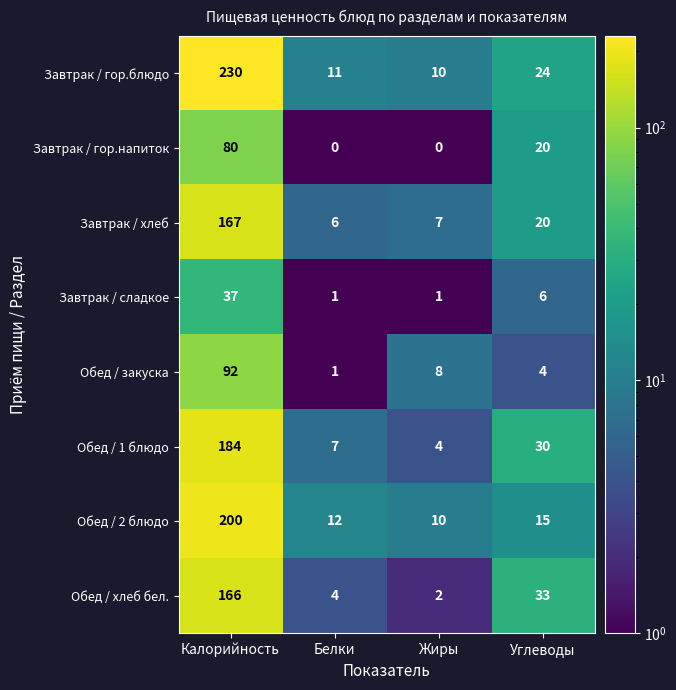

Which series has the largest total across all categories?

Завтрак / гор.блюдо